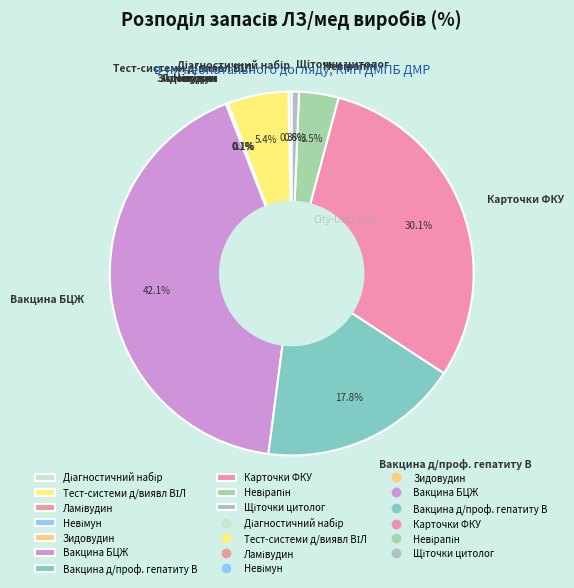

Is there a majority slice in this chart?

No